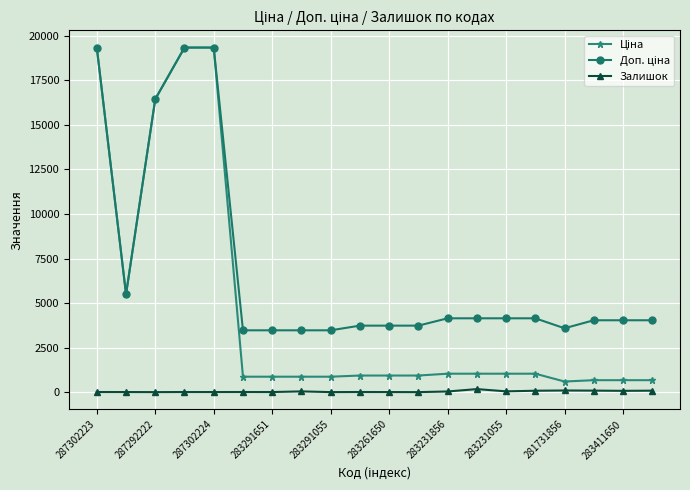

At how many categories does at least one series exceed 9396?

4